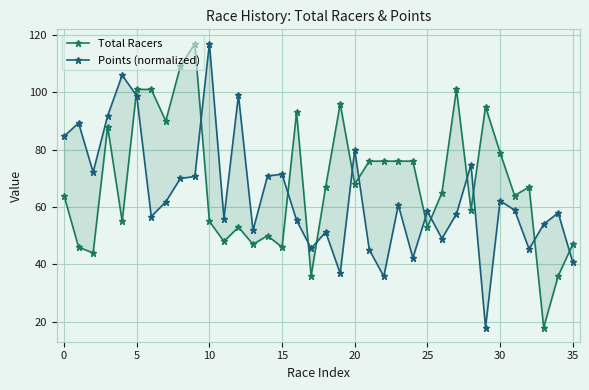

True or false: Points (normalized) and Total Racers cross at least once.

True